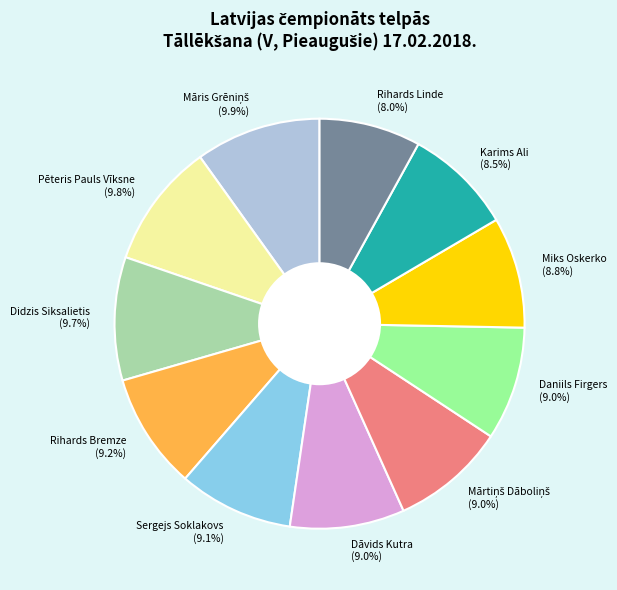

Is it true that Rihards Bremze is 1% of the pie?

False